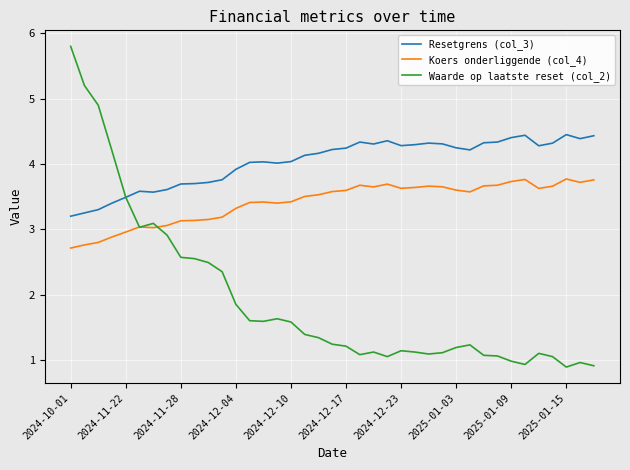

Does the chart display data point markers on the line(s)?

No